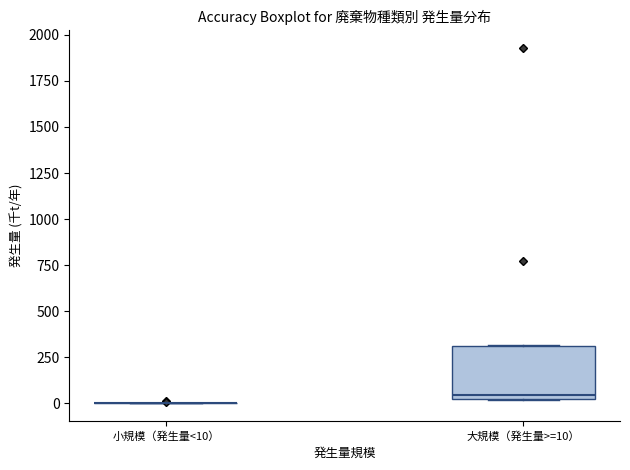

Reading left to right, transcribe this box plot: for each box, give where its median line is, the range the box spans, and where its two whiskers end, as read against the y-axis. The values are not printed on the chart, so give them approximately, as read against the axis.

小規模（発生量<10）: box collapsed to a line at 0, whiskers 0 to 0
大規模（発生量>=10）: median 50, box 0 to 300, whiskers 0 to 300